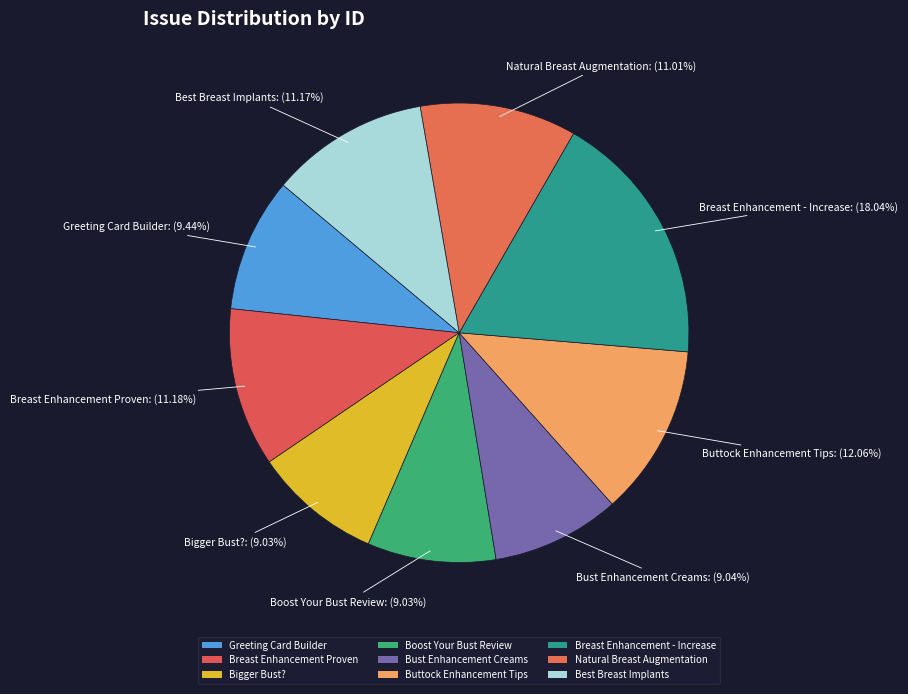

How many slices are in this pie chart?

9